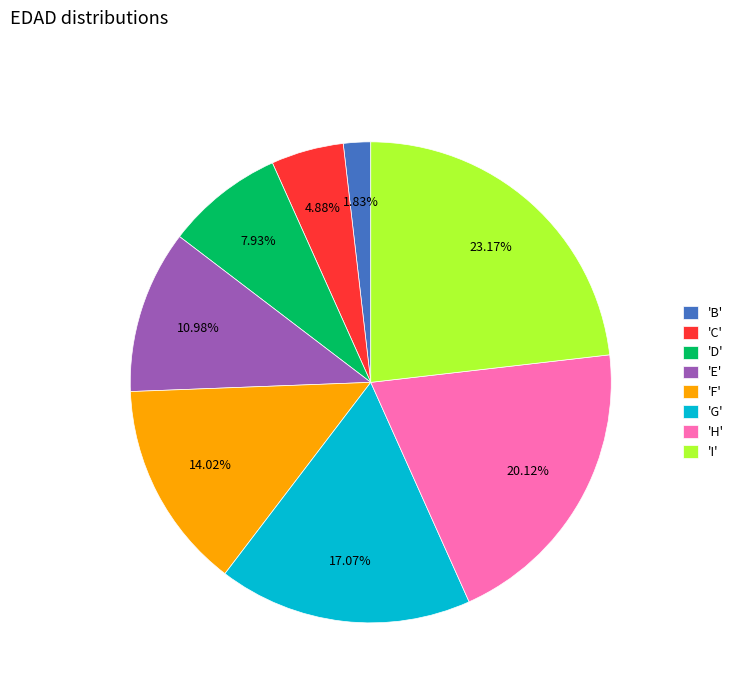

Between 'G' and 'I', which is larger?

'I'